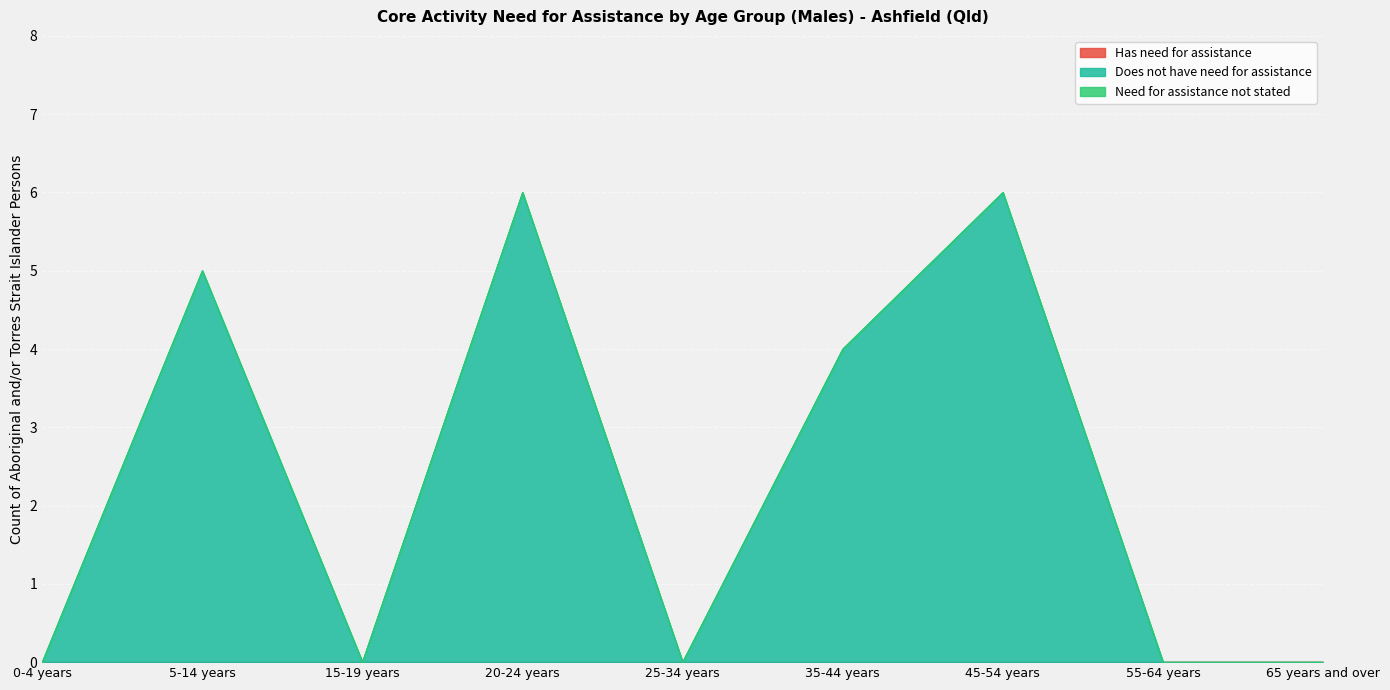

Between 20-24 years and 25-34 years, which is larger?

20-24 years